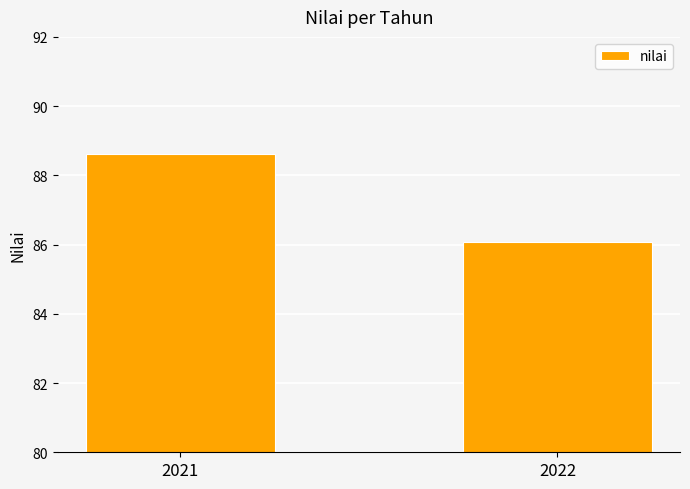

Rank the categories by value from lowest to highest.

2022, 2021